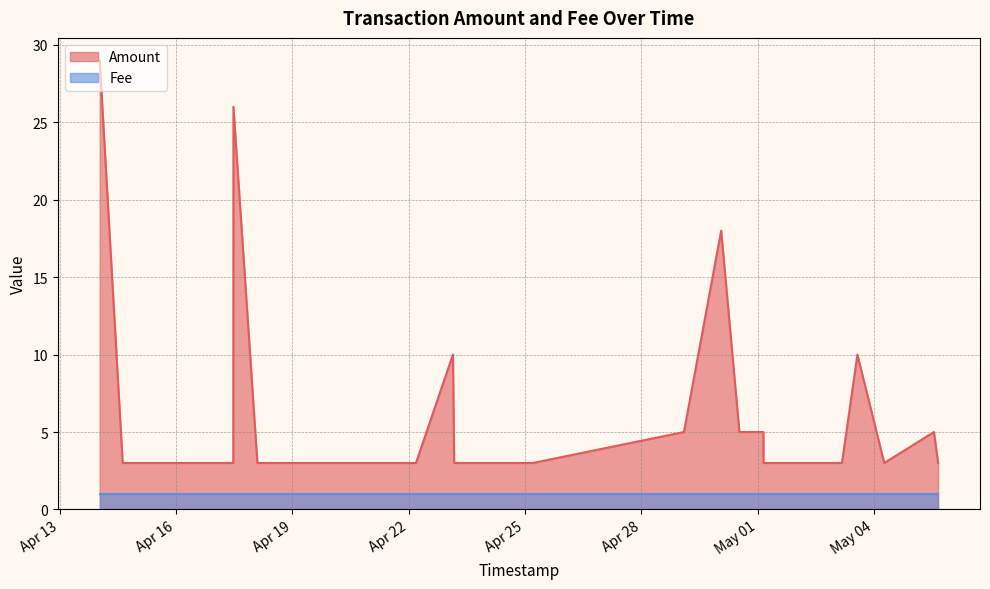

How many points are lower than both their immediate neighbors (excluding endpoints)?

1